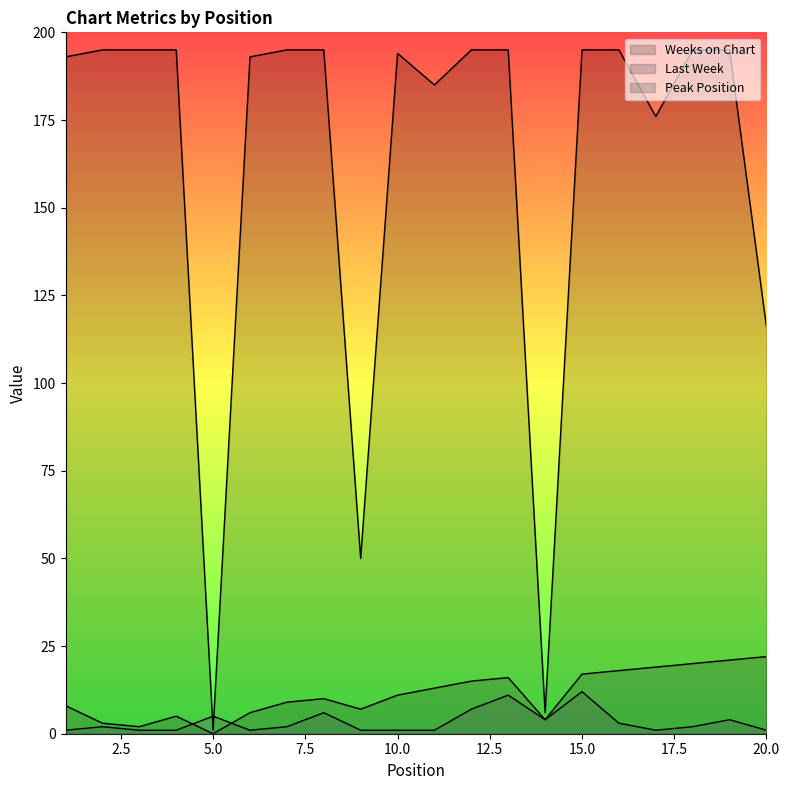

Reading left to right, transcribe all the data shown in this chart.

Last Week: 8	3	2	5	0	6	9	10	7	11	13	15	16	4	17	18	19	20	21	22
Peak Position: 1	2	1	1	5	1	2	6	1	1	1	7	11	4	12	3	1	2	4	1
Weeks on Chart: 193	195	195	195	1	193	195	195	50	194	185	195	195	6	195	195	176	195	195	116